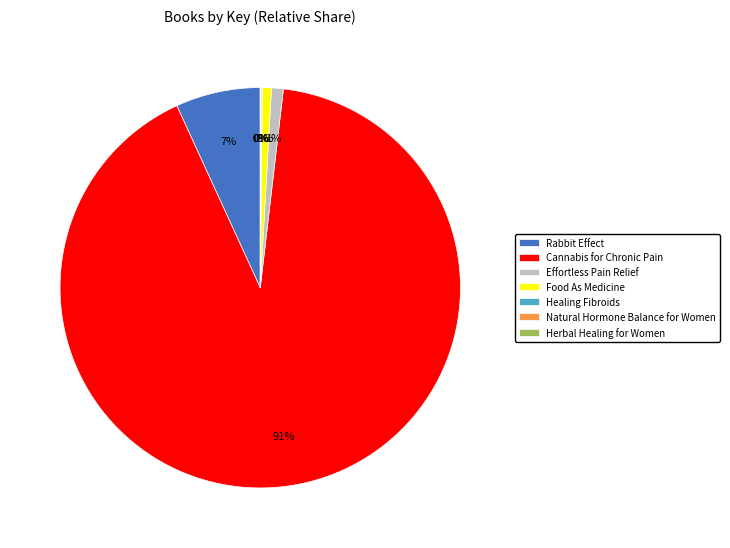

Is there a majority slice in this chart?

Yes